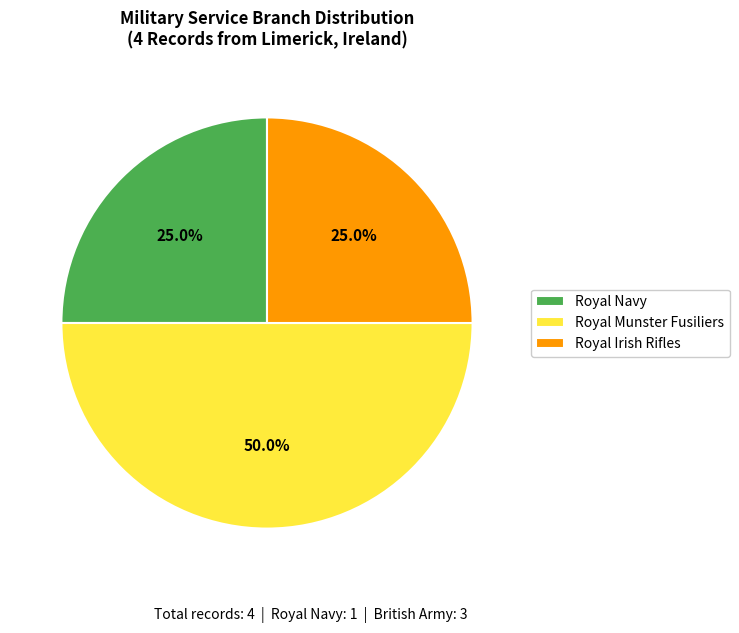

Do Royal Irish Rifles and Royal Munster Fusiliers together represent more than half of the pie?

Yes